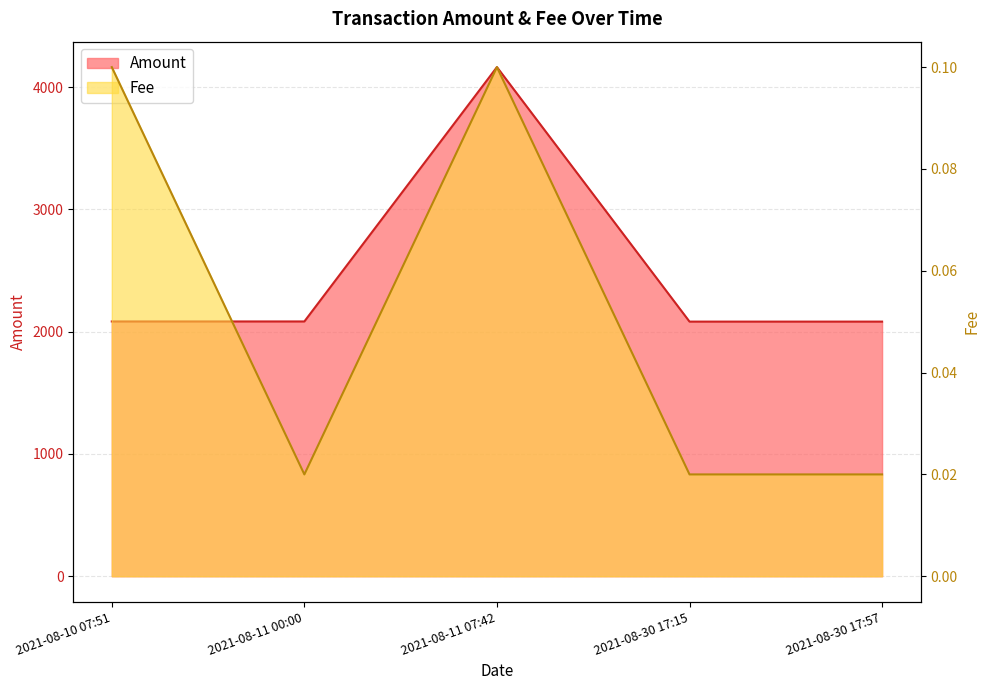

How many data points in Amount are less than 2083?

2